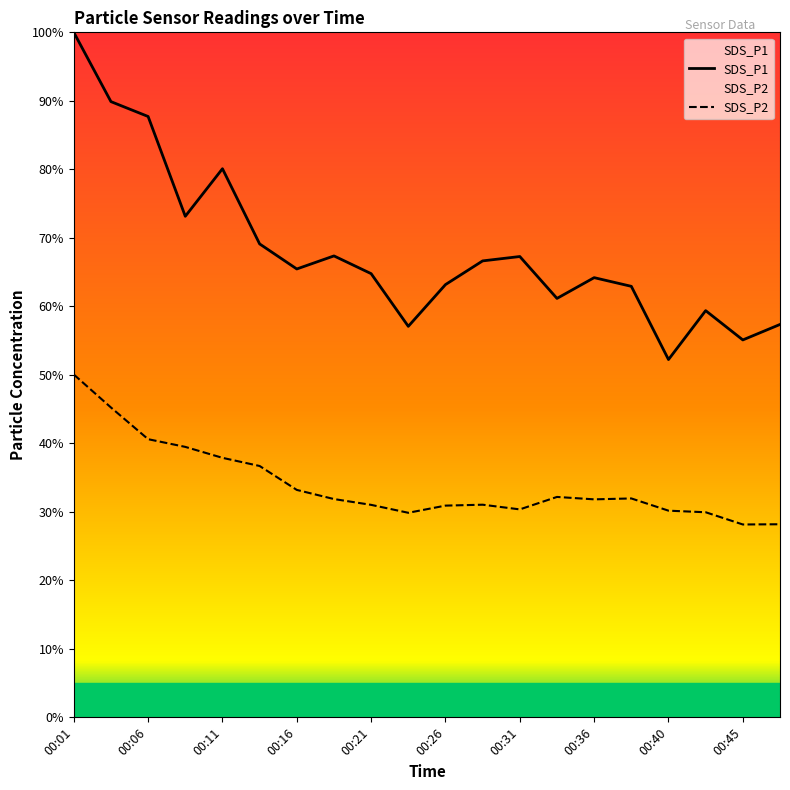

What is the difference between the maximum and minimum values in the SDS_P1 series?

47.8